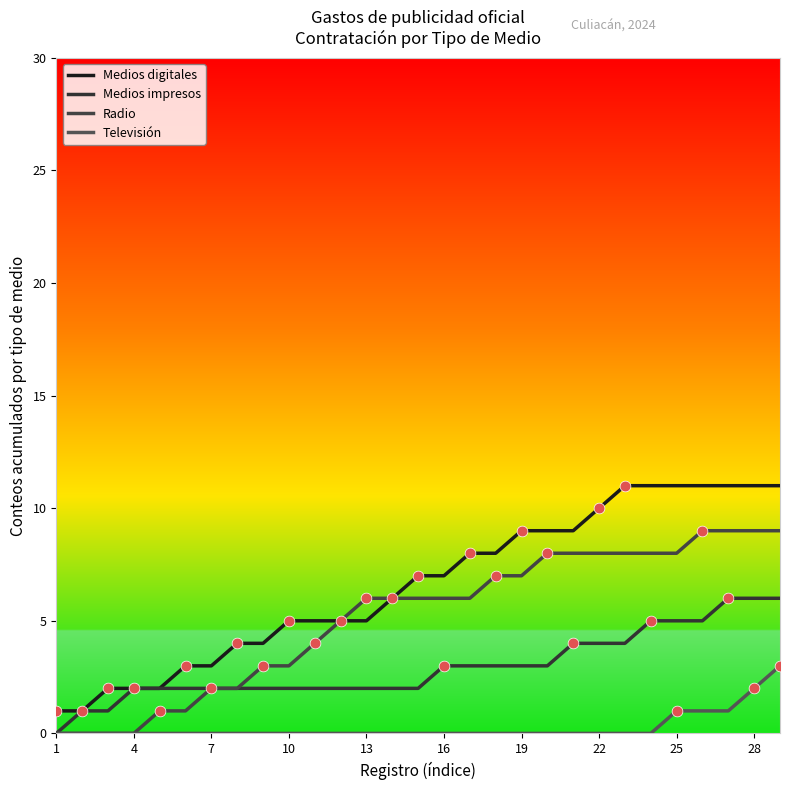

Which series has the largest total across all categories?

Medios digitales